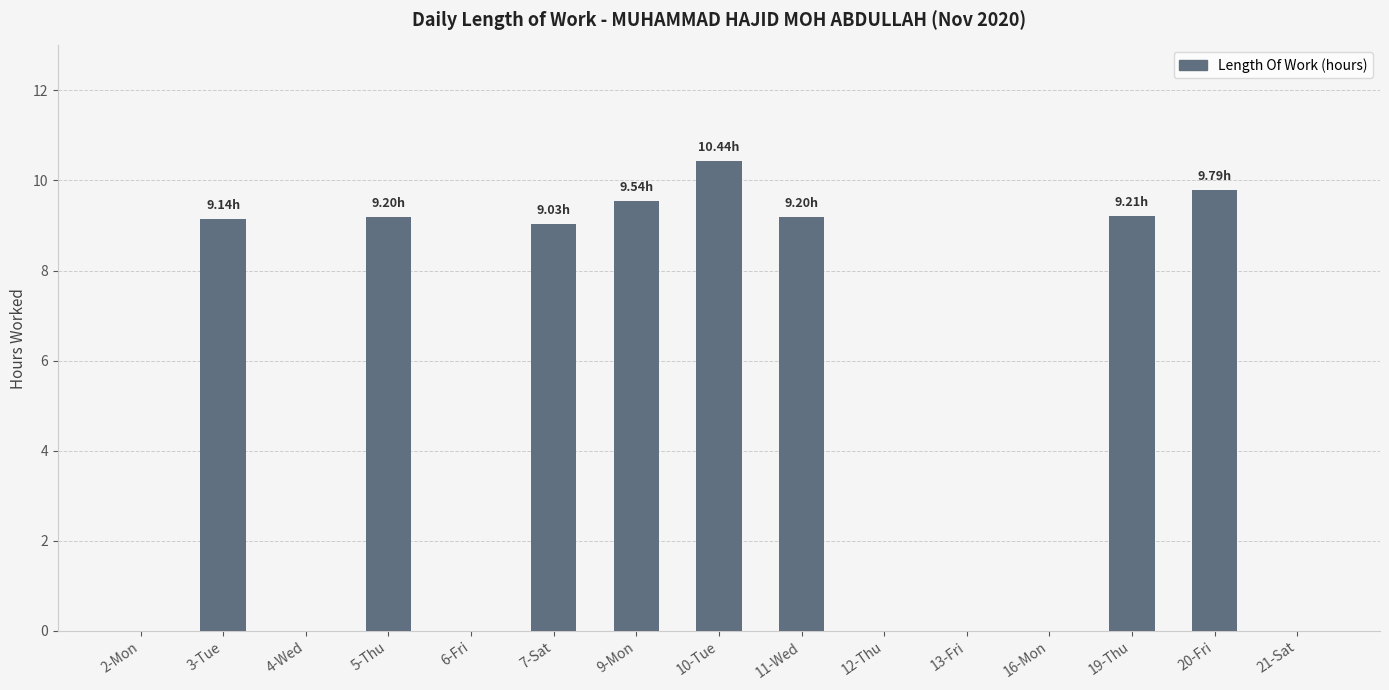

At which label is the value closest to 5?

7-Sat